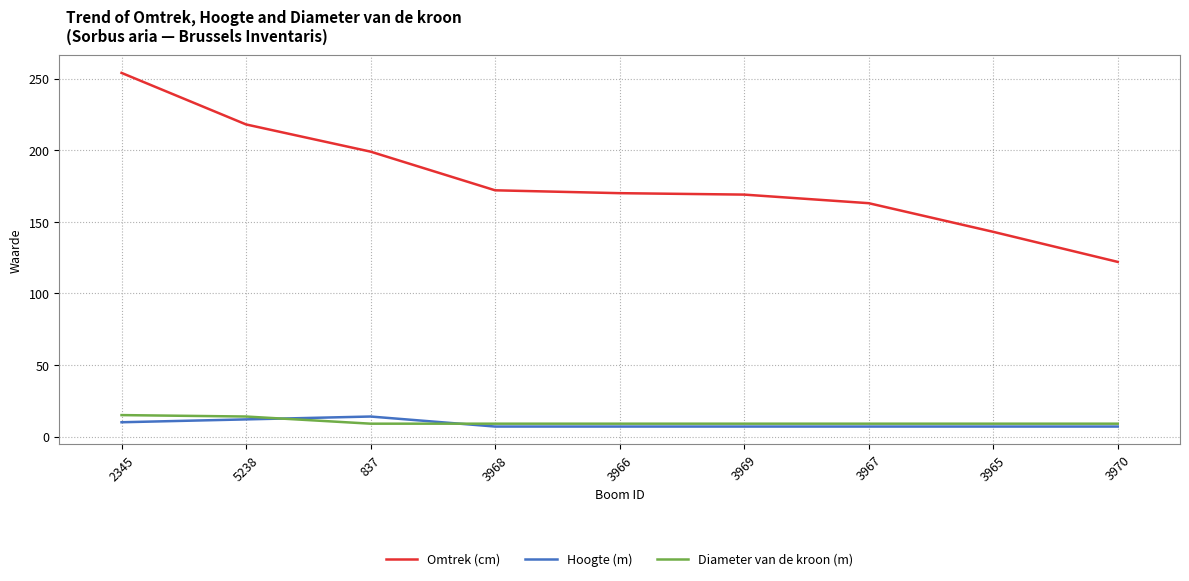

Is it true that Omtrek (cm) equals 25 at 3970?

False